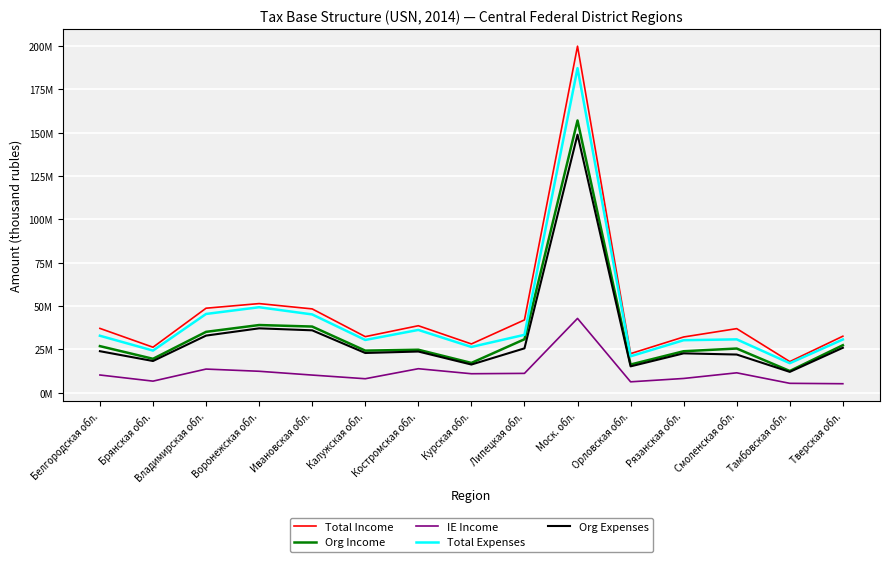

True or false: Total Income and Org Income intersect in this chart.

False